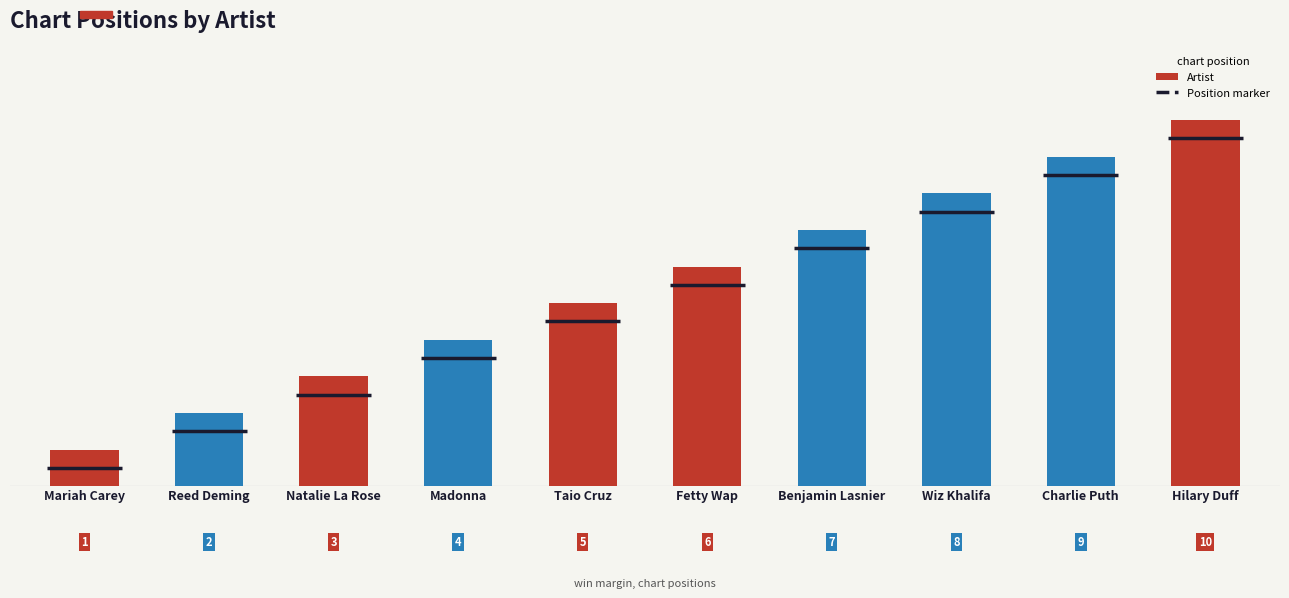

Where is the data nearest to the value 5?

Taio Cruz